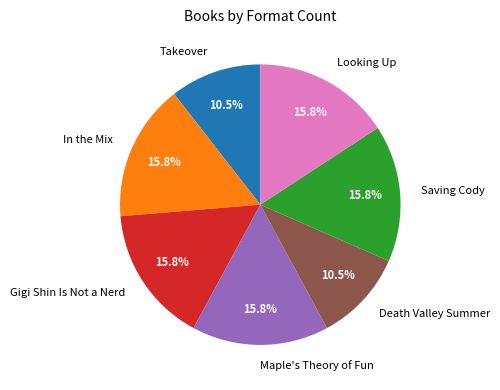

How much of the chart is everything except Saving Cody?

84.2%